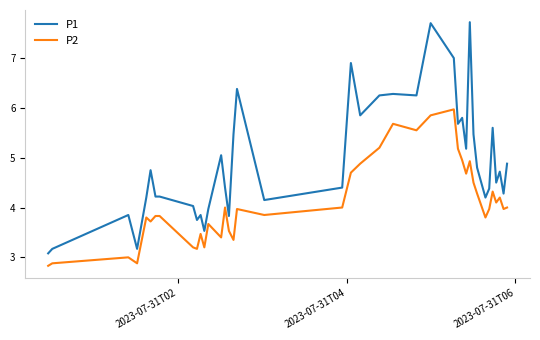

What is the lowest value of the P2 series?

2.8